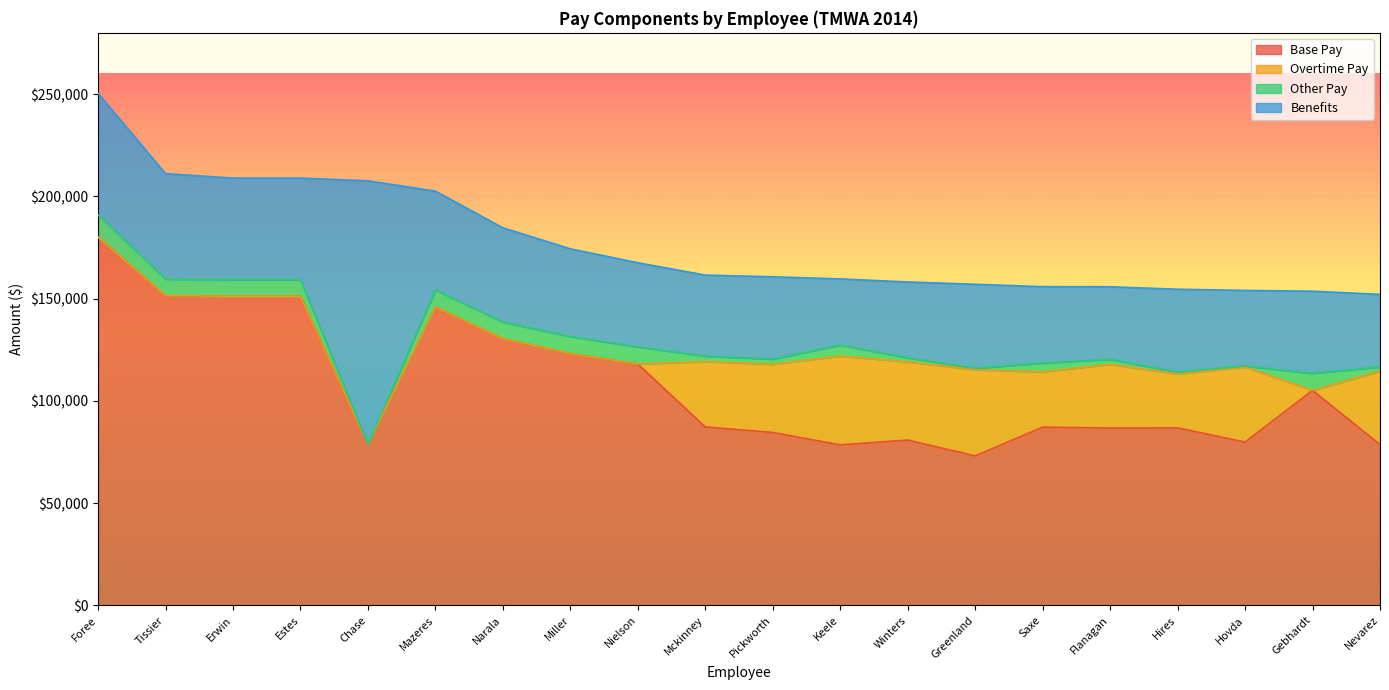

True or false: Benefits has more than 0 points higher than both neighbors.

True